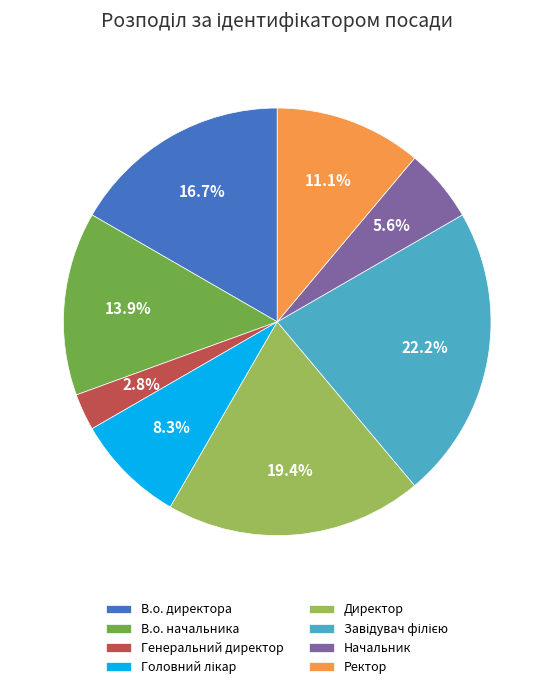

Is there a majority slice in this chart?

No